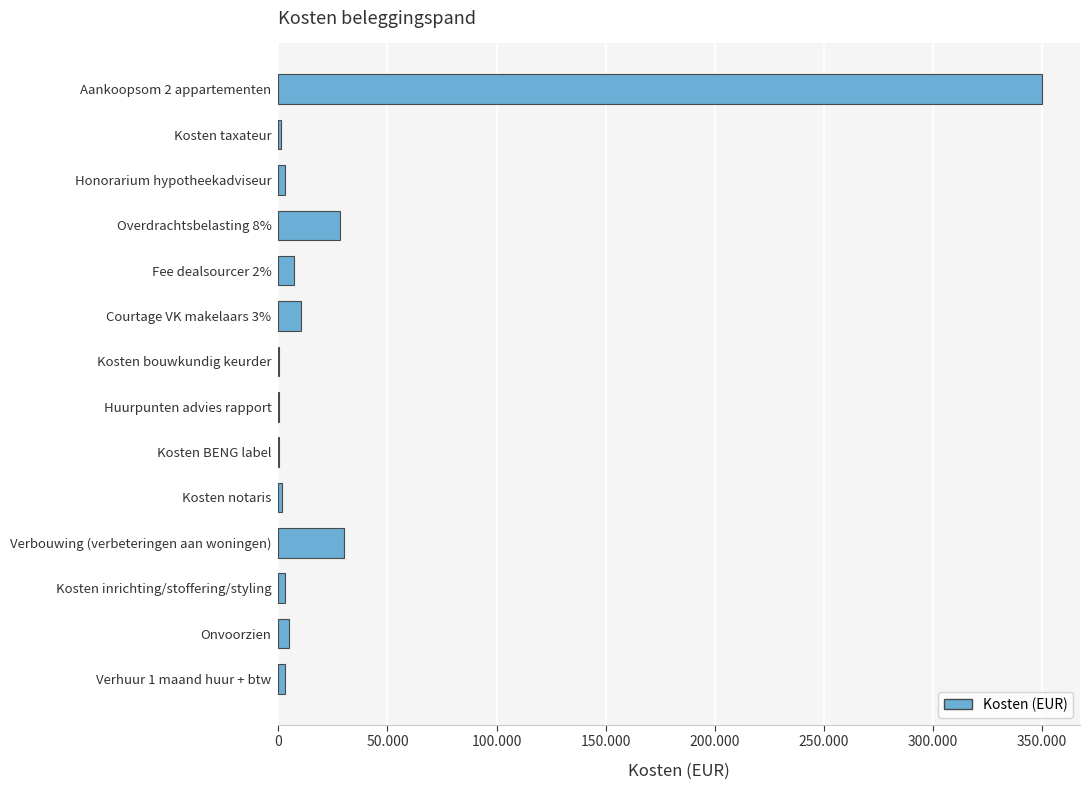

What is the greatest value displayed?

350000